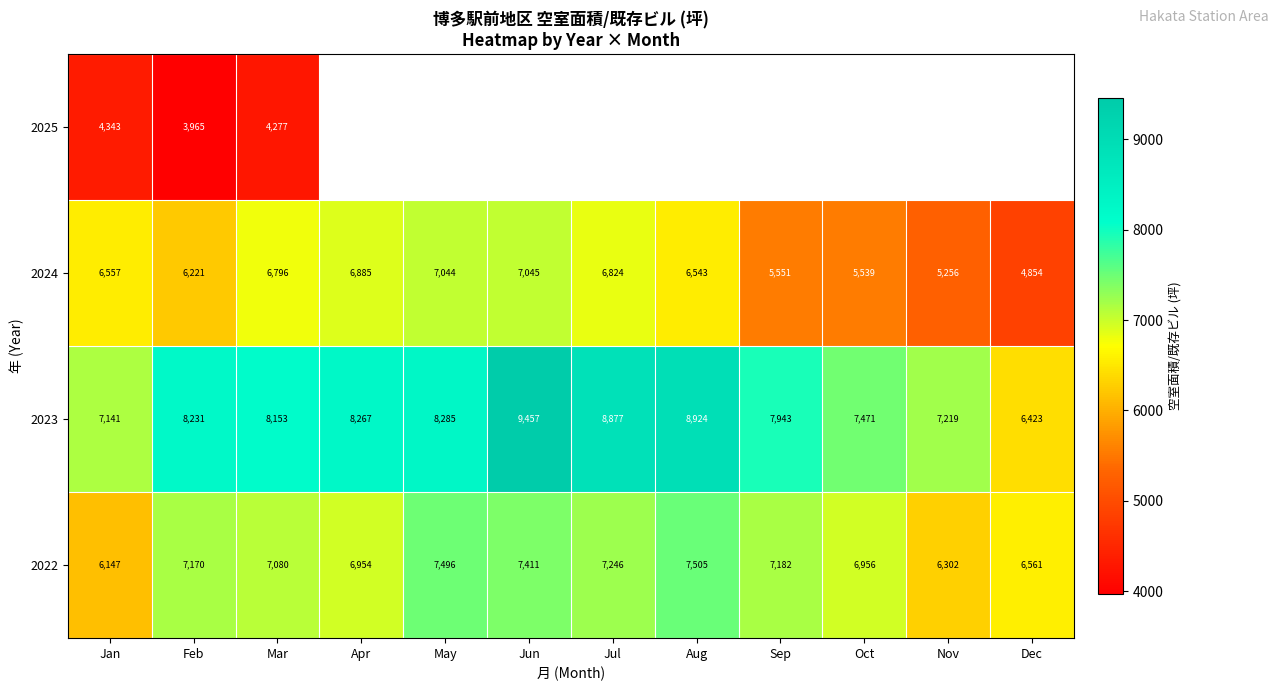

Is the value of 2023 at Apr greater than the value of 2024 at Mar?

Yes